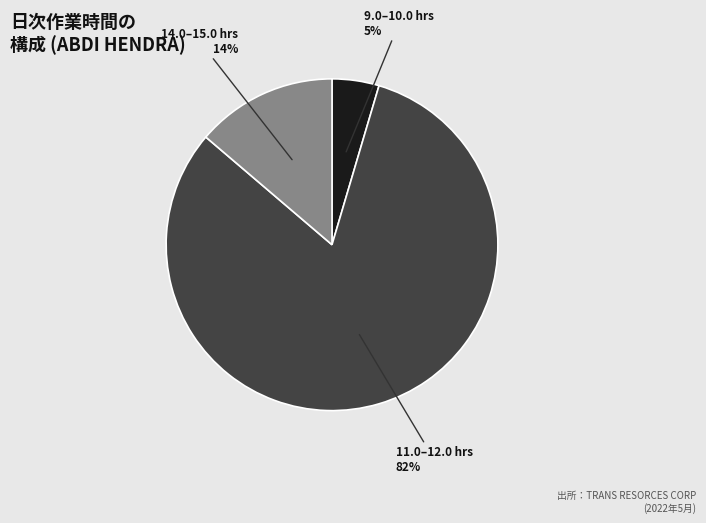

Is there a majority slice in this chart?

Yes